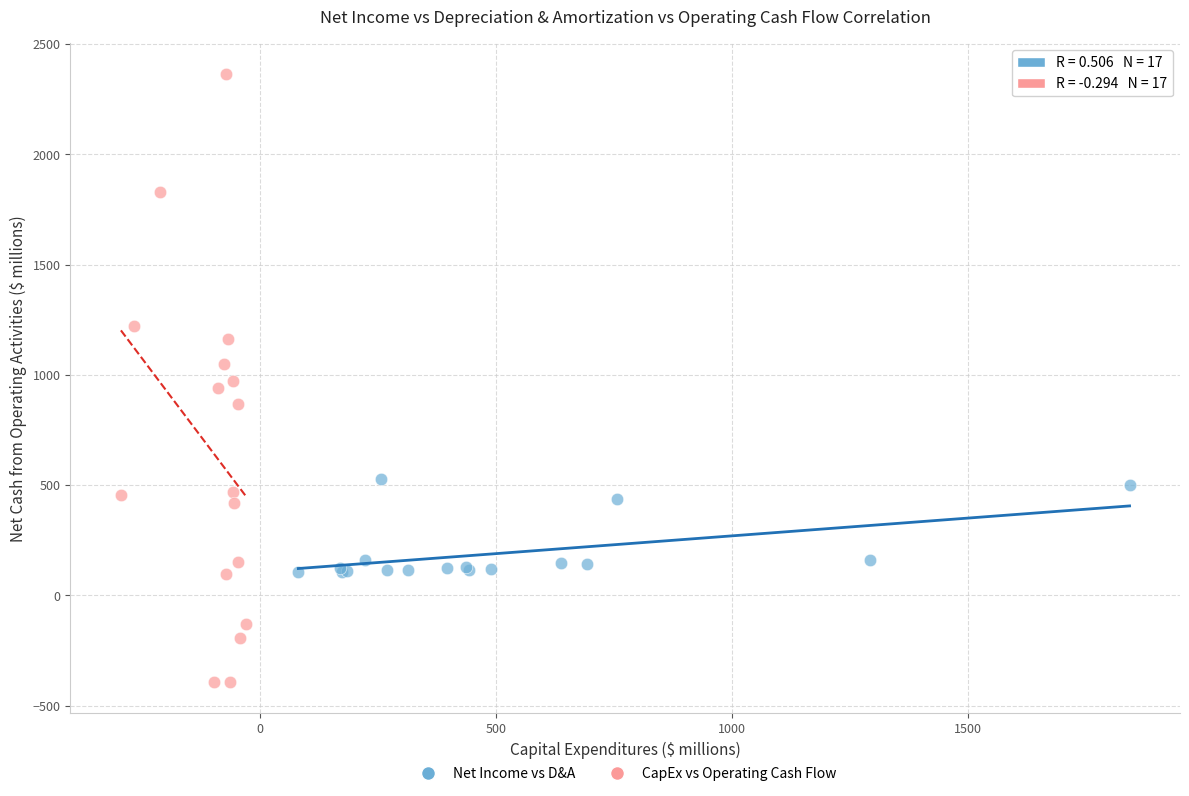

Which series has the widest spread of Y values?

CapEx vs Operating Cash Flow